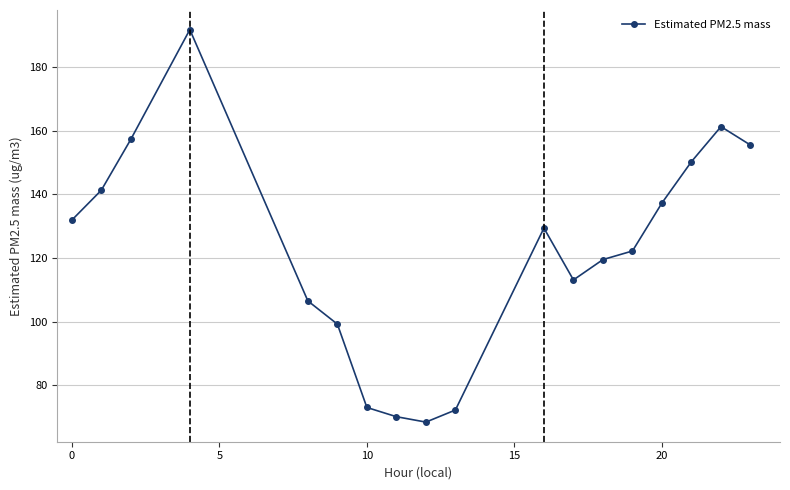

What is the value of the 10th point from the left?

72.2